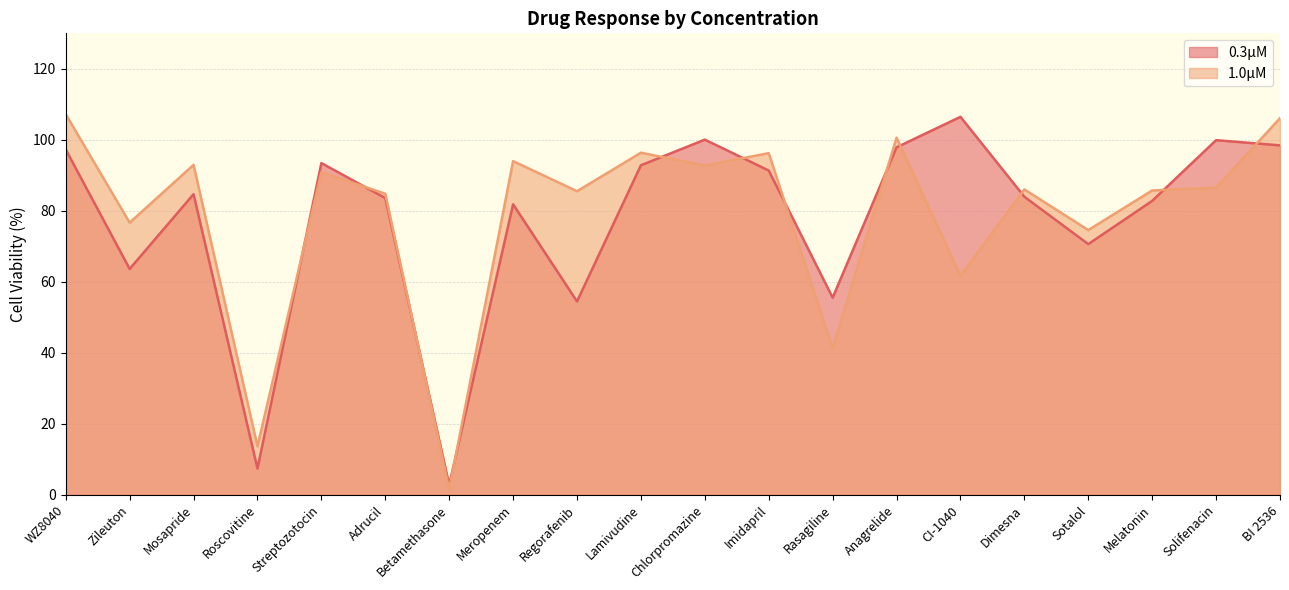

Reading right to left, extract all data points from this chart.

0.3μM: BI 2536=98.4	Solifenacin=99.9	Melatonin=82.8	Sotalol=70.6	Dimesna=84.0	CI-1040=106.5	Anagrelide=97.9	Rasagiline=55.5	Imidapril=91.3	Chlorpromazine=100.0	Lamivudine=92.8	Regorafenib=54.5	Meropenem=81.8	Betamethasone=2.8	Adrucil=83.6	Streptozotocin=93.4	Roscovitine=7.4	Mosapride=84.7	Zileuton=63.6	WZ8040=97.3
1.0μM: BI 2536=106.1	Solifenacin=86.5	Melatonin=85.7	Sotalol=74.6	Dimesna=86.0	CI-1040=61.7	Anagrelide=100.6	Rasagiline=41.2	Imidapril=96.2	Chlorpromazine=92.8	Lamivudine=96.4	Regorafenib=85.5	Meropenem=94.0	Betamethasone=1.5	Adrucil=84.8	Streptozotocin=90.9	Roscovitine=13.7	Mosapride=92.9	Zileuton=76.7	WZ8040=107.2